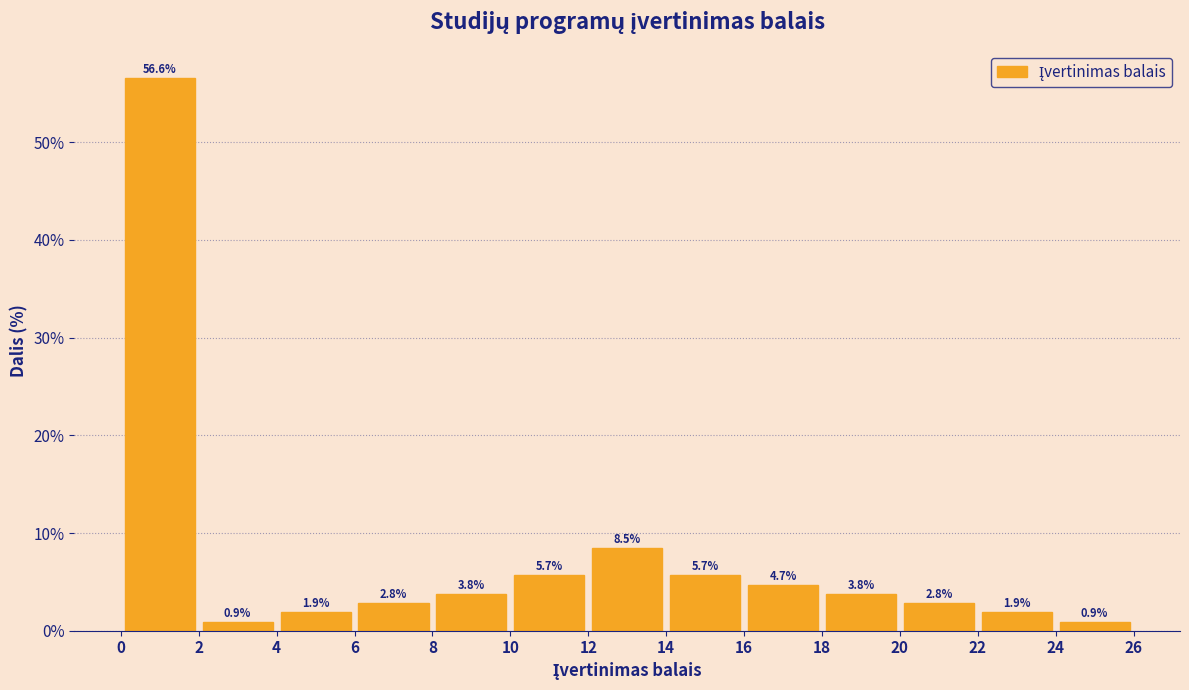

What is the height of the bar covering 16 to 18 on the x-axis?

4.7